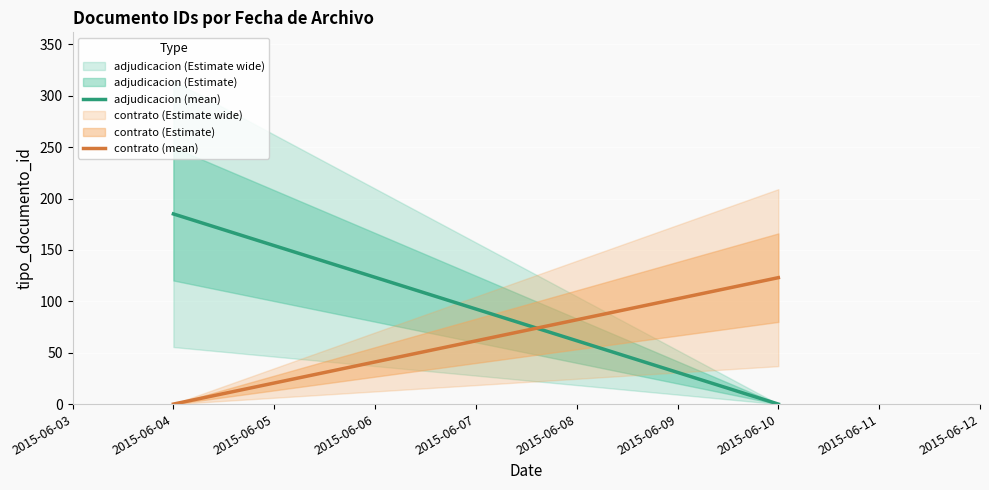

How many lines are shown in the chart?

2